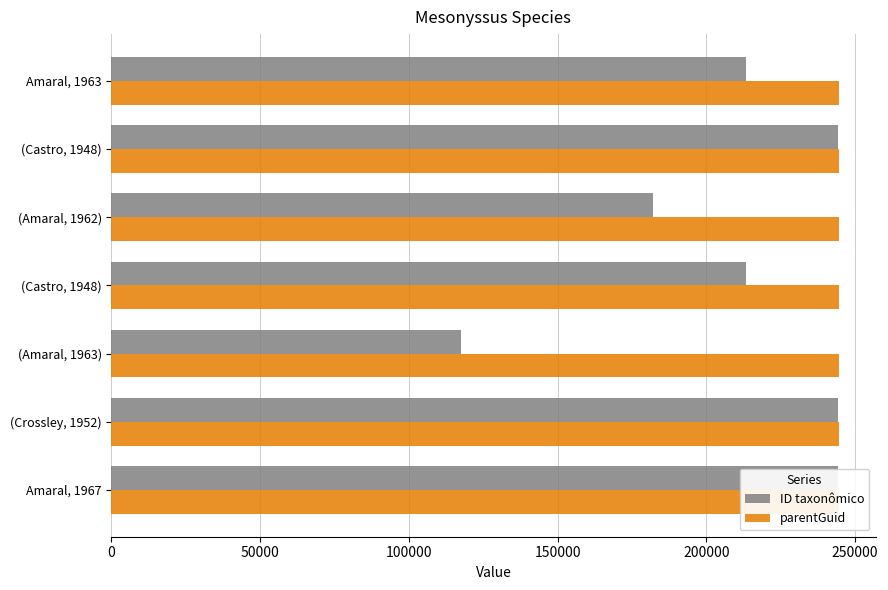

Between (Castro, 1948) and (Crossley, 1952), which is larger?

(Crossley, 1952)